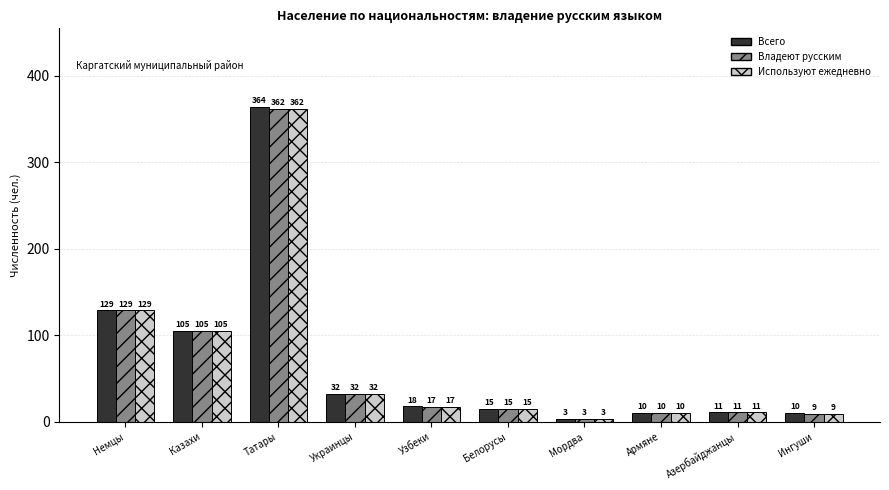

What is the sum of the Всего values at Немцы and Казахи?

234